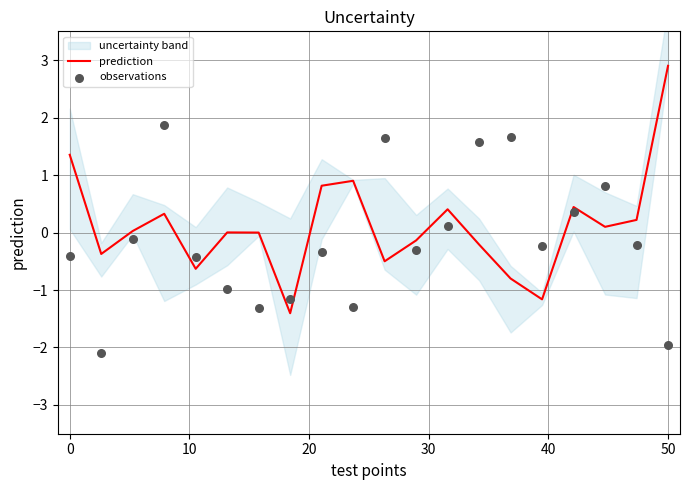

What is the highest value of the prediction series?

2.9